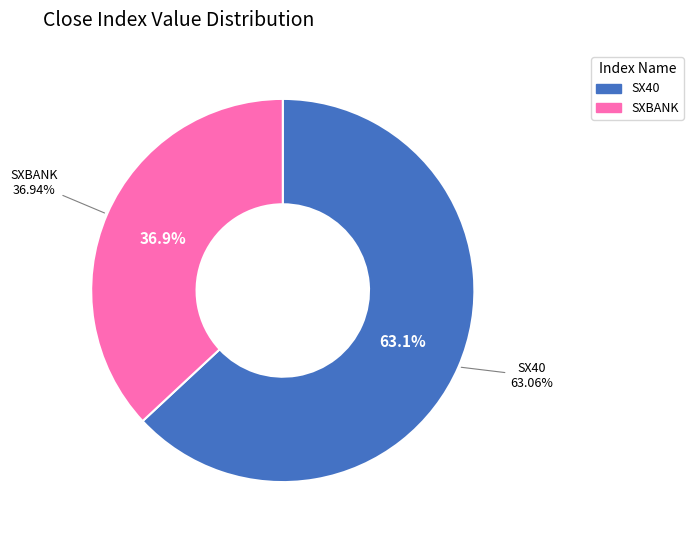

Which slice is the largest?

SX40